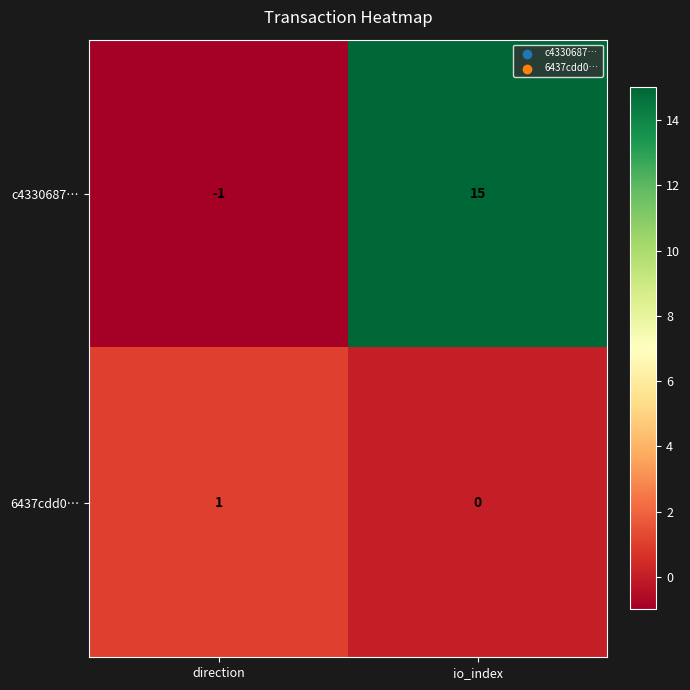

Is it true that 6437cdd0… equals 1 at direction?

True